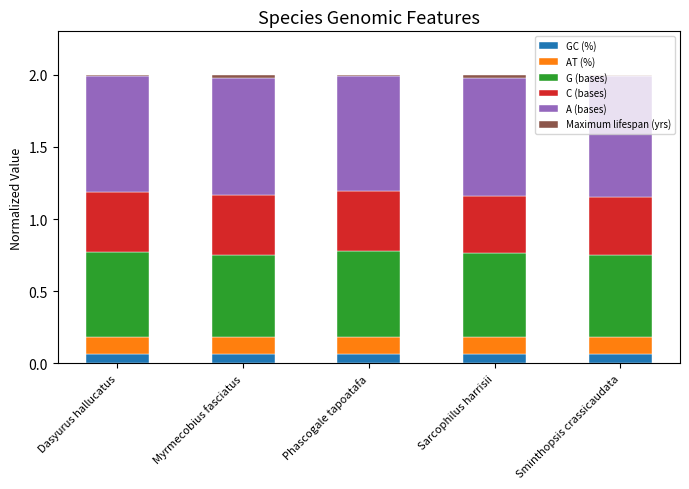

How many categories are shown in the chart?

5